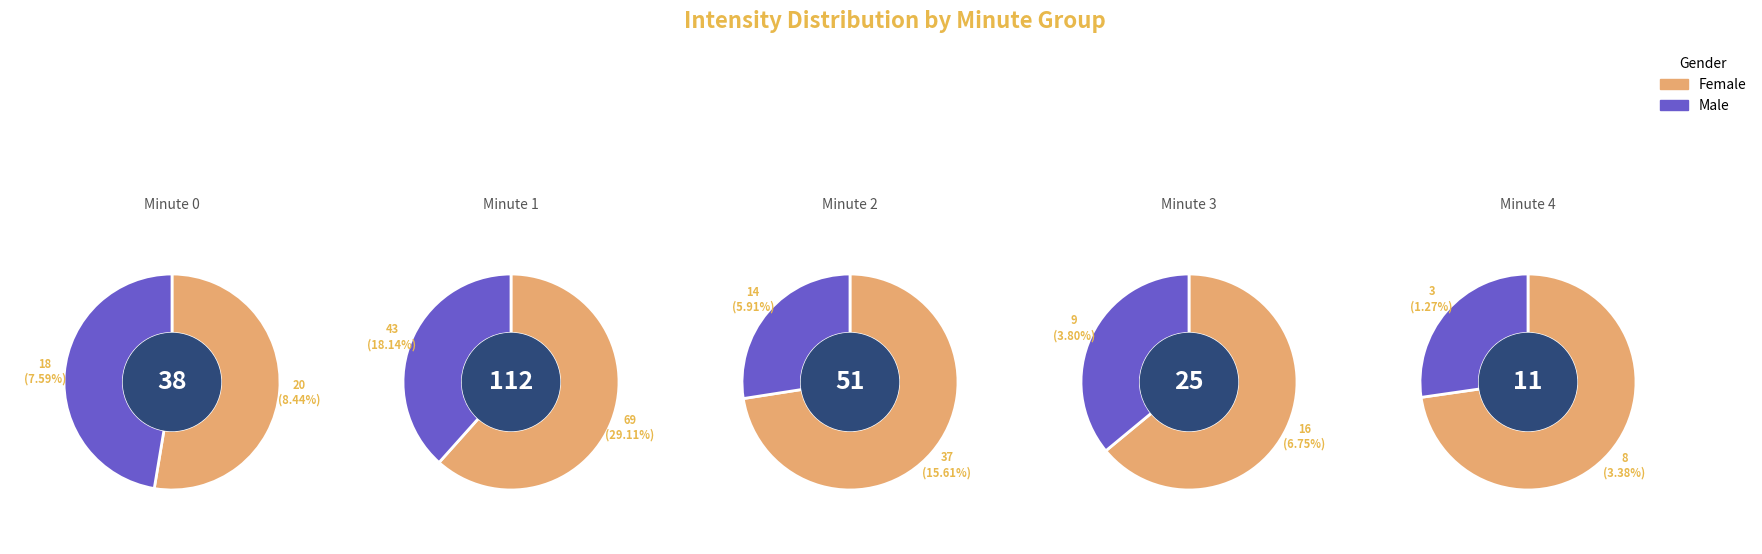

To the nearest percent, what percentage of the pie is 3?

11%